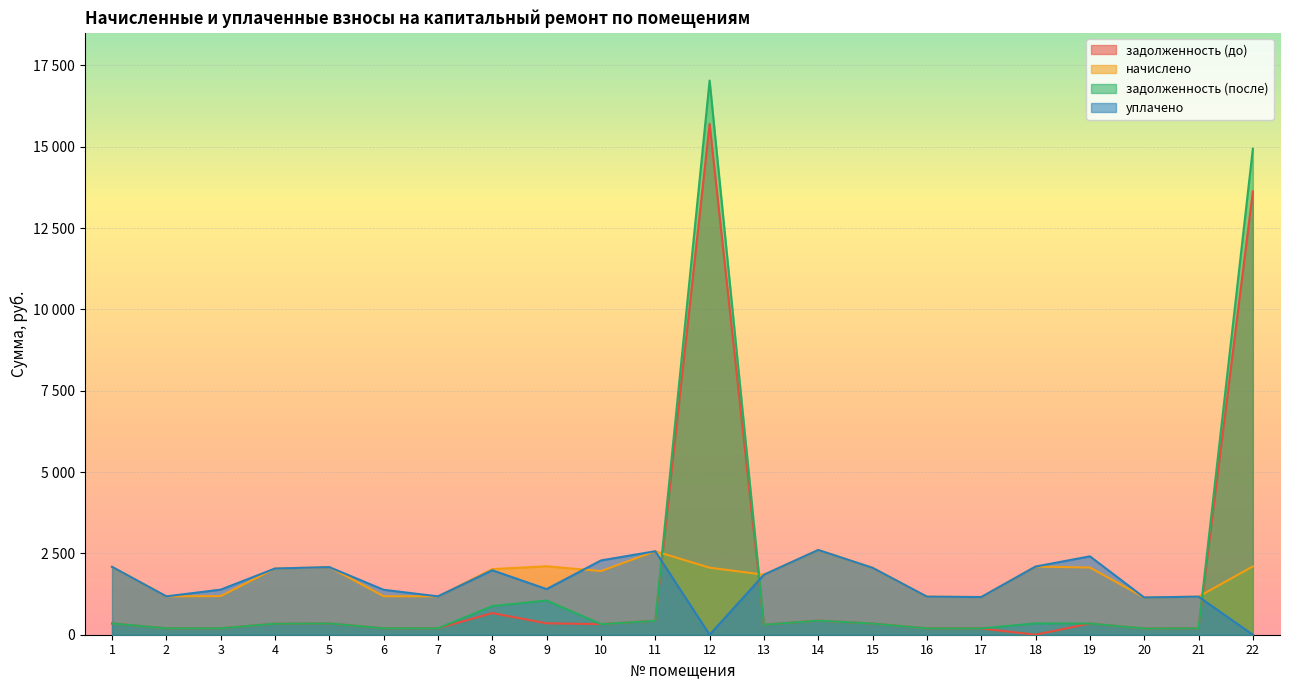

What is the value of the уплачено point at the 9th from the left?

1402.6